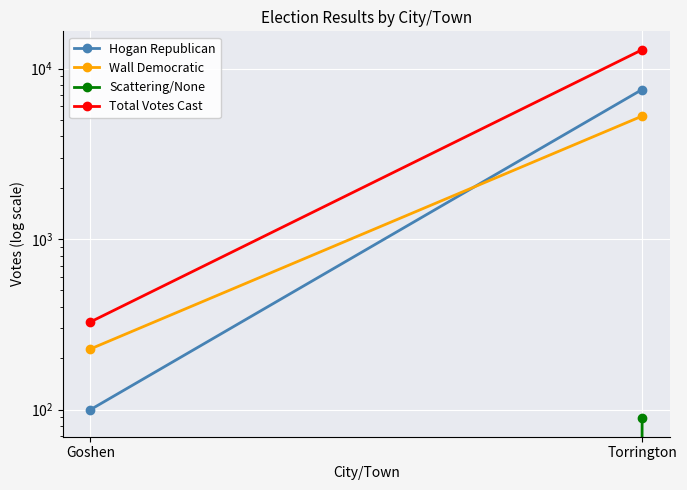

Reading right to left, list all the values displayed in this chart.

Hogan Republican: Torrington=7540	Goshen=100
Wall Democratic: Torrington=5266	Goshen=227
Scattering/None: Torrington=89	Goshen=0
Total Votes Cast: Torrington=12895	Goshen=327